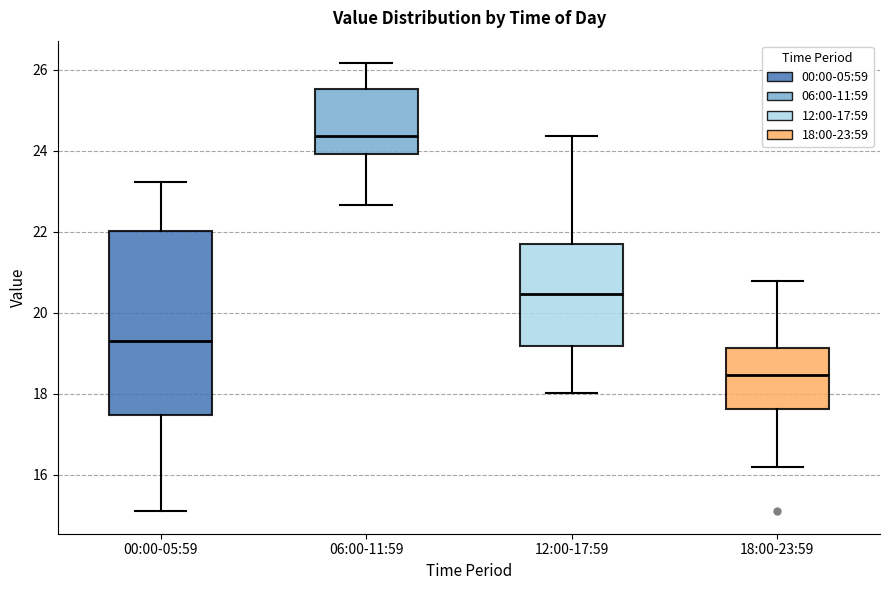

Where does the upper whisker of the box for 12:00-17:59 end on the y-axis? The values are not printed on the chart, so give them approximately, as read against the axis.

24.4